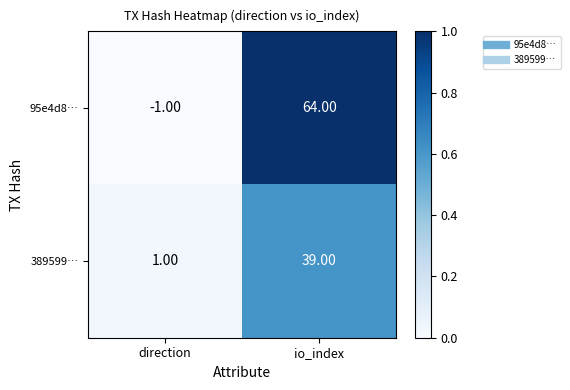

What is the sum of all 389599… values?

40